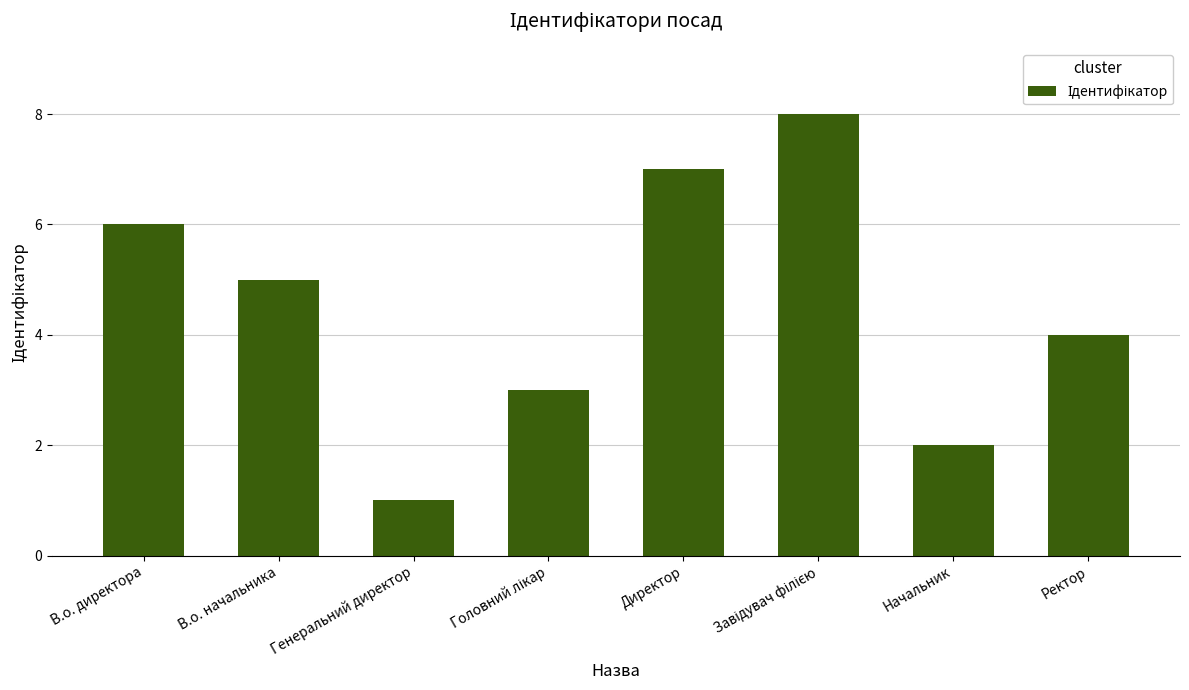

What is the minimum value shown in the chart?

1